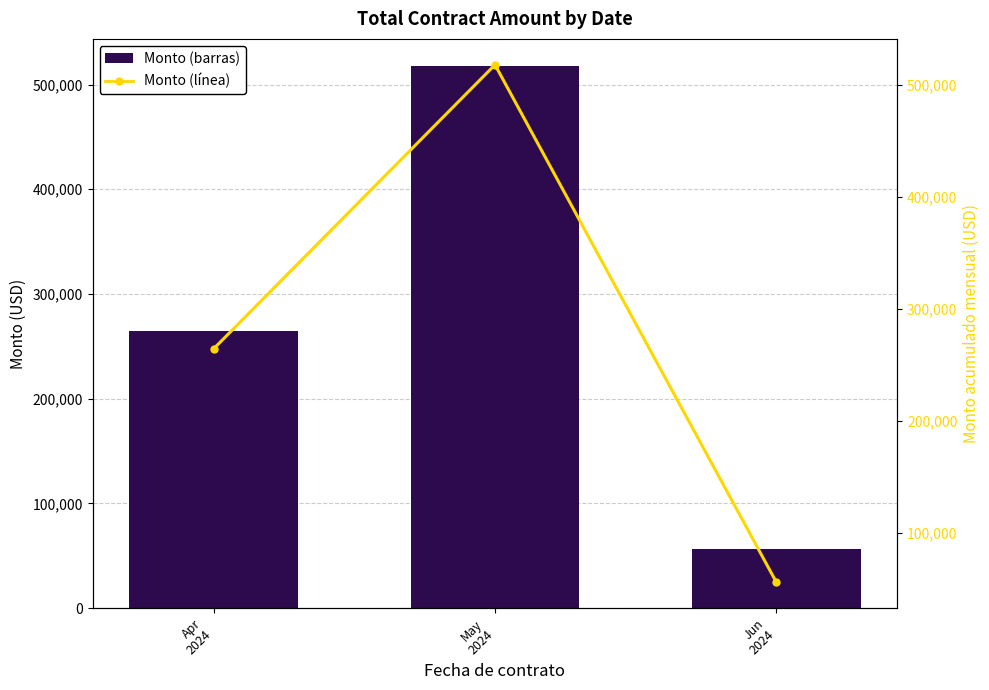

Where is Monto (línea) nearest to the value 286940?

Apr
2024